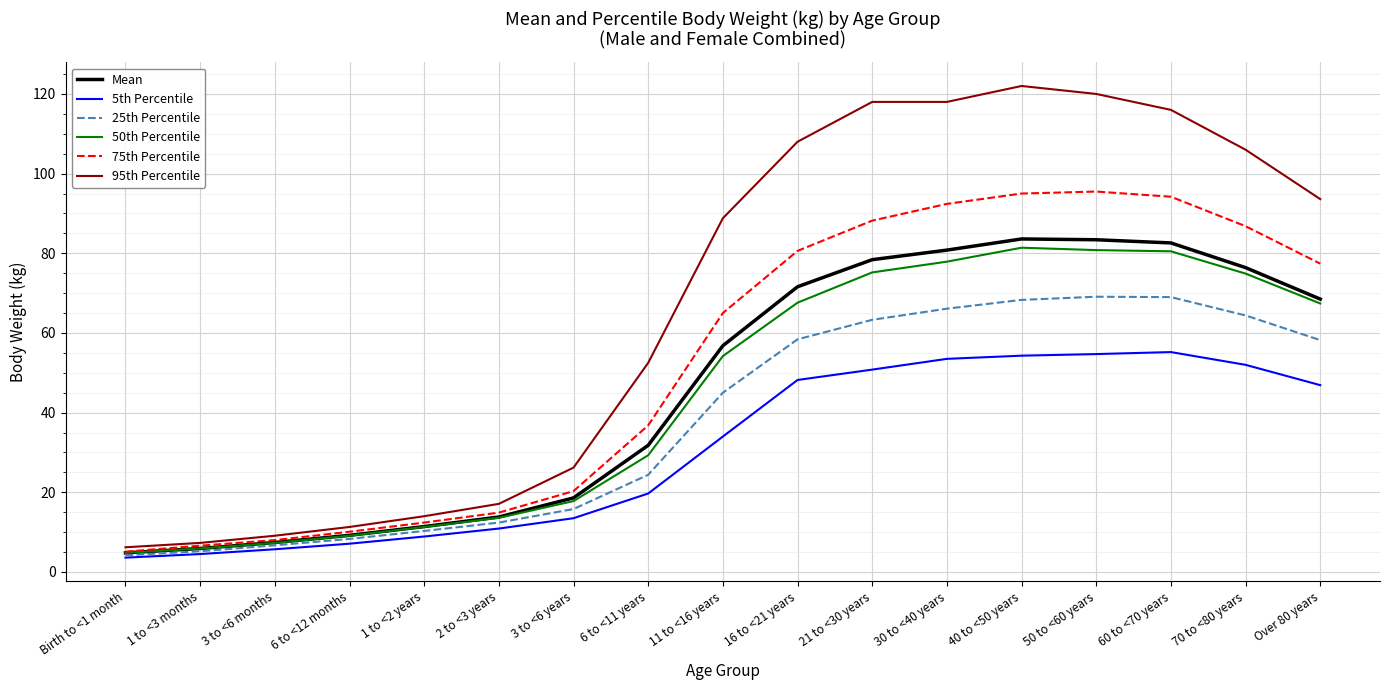

Which series changed the most between 2 to <3 years and 60 to <70 years?

95th Percentile